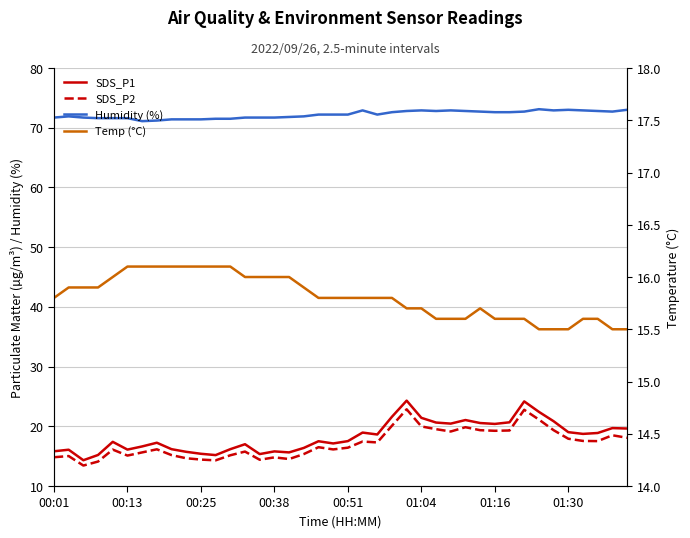

True or false: Temp (°C) and Humidity (%) intersect in this chart.

False